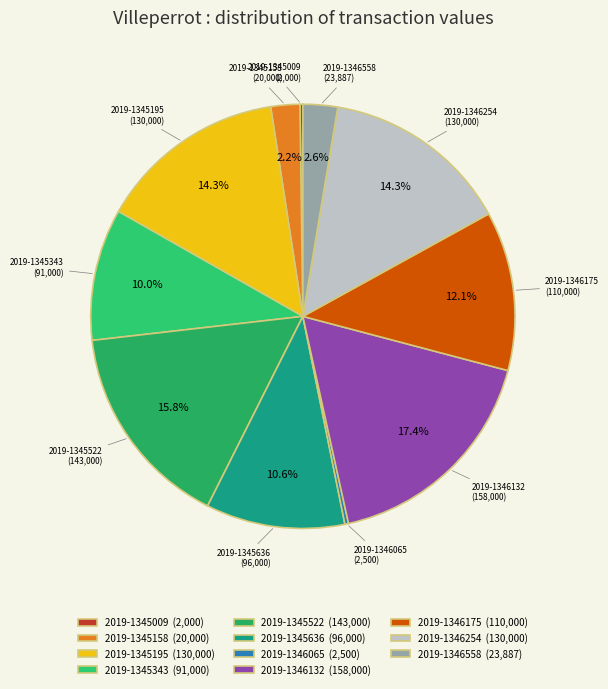

Is it true that 2019-1346558 is 16% of the pie?

False